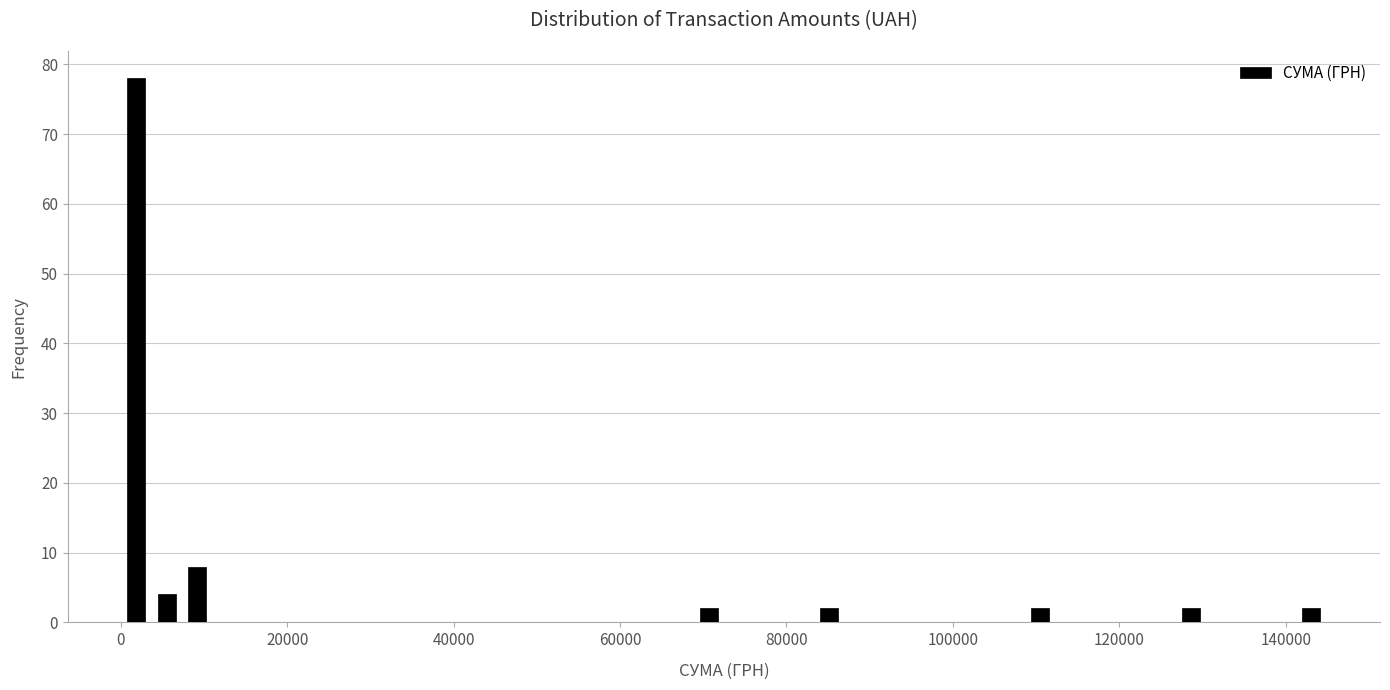

Around what value on the x-axis is the tallest bar? Give the approximate position of its centre, as read against the axis.

2000